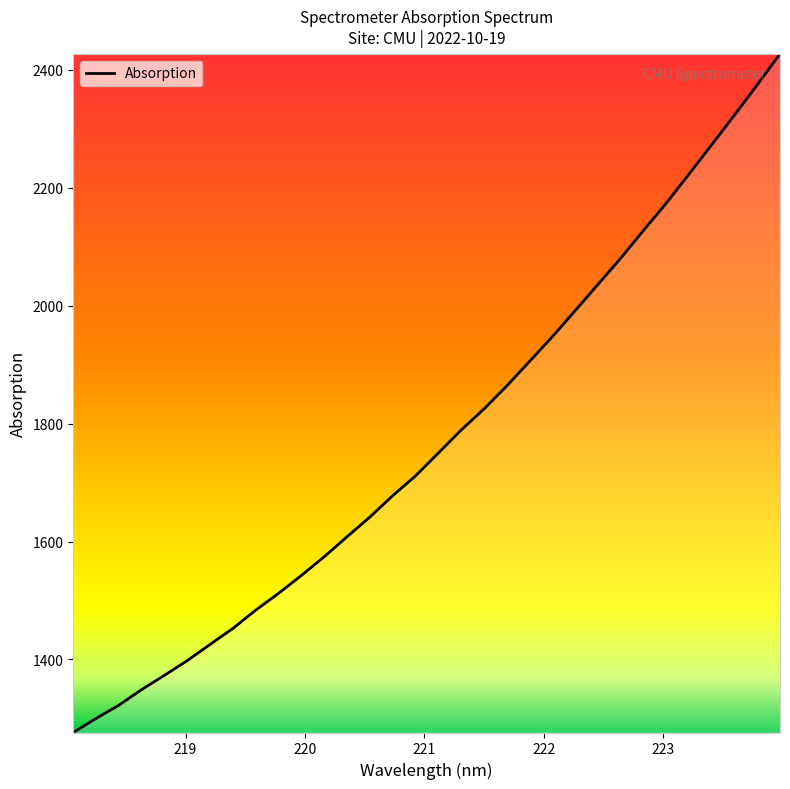

What is the difference between the maximum and minimum values?

1151.0